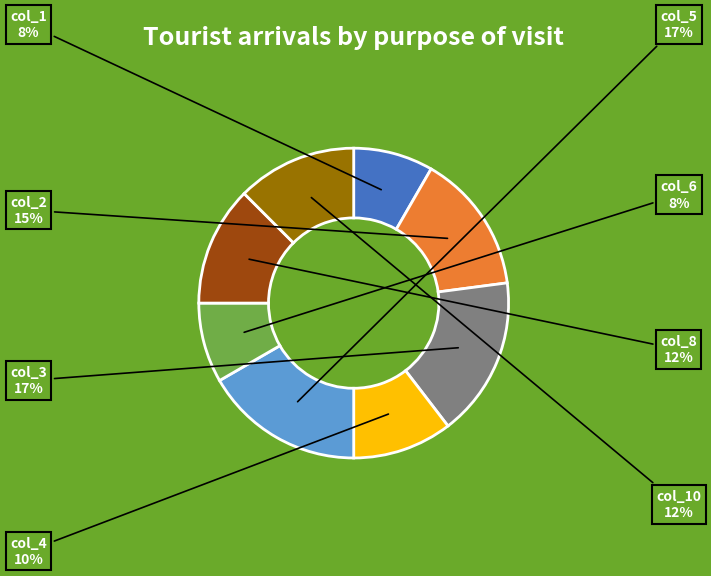

To the nearest percent, what percentage of the pie is col_3?

17%